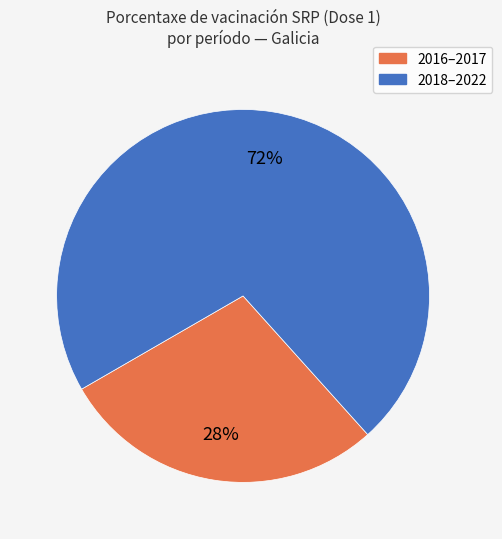

Count the number of slices in the pie.

2